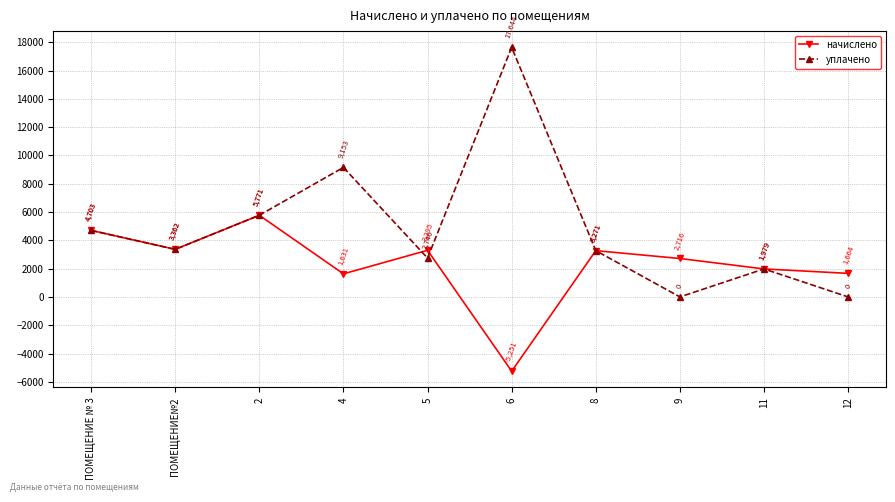

Which series changed the most between 5 and 12?

уплачено